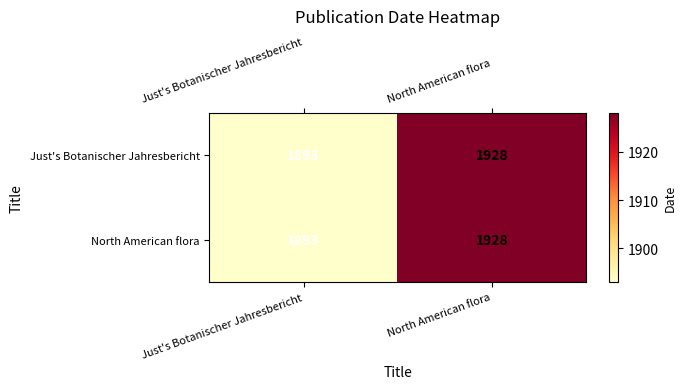

Which category has the lowest value across all series?

Just's Botanischer Jahresbericht